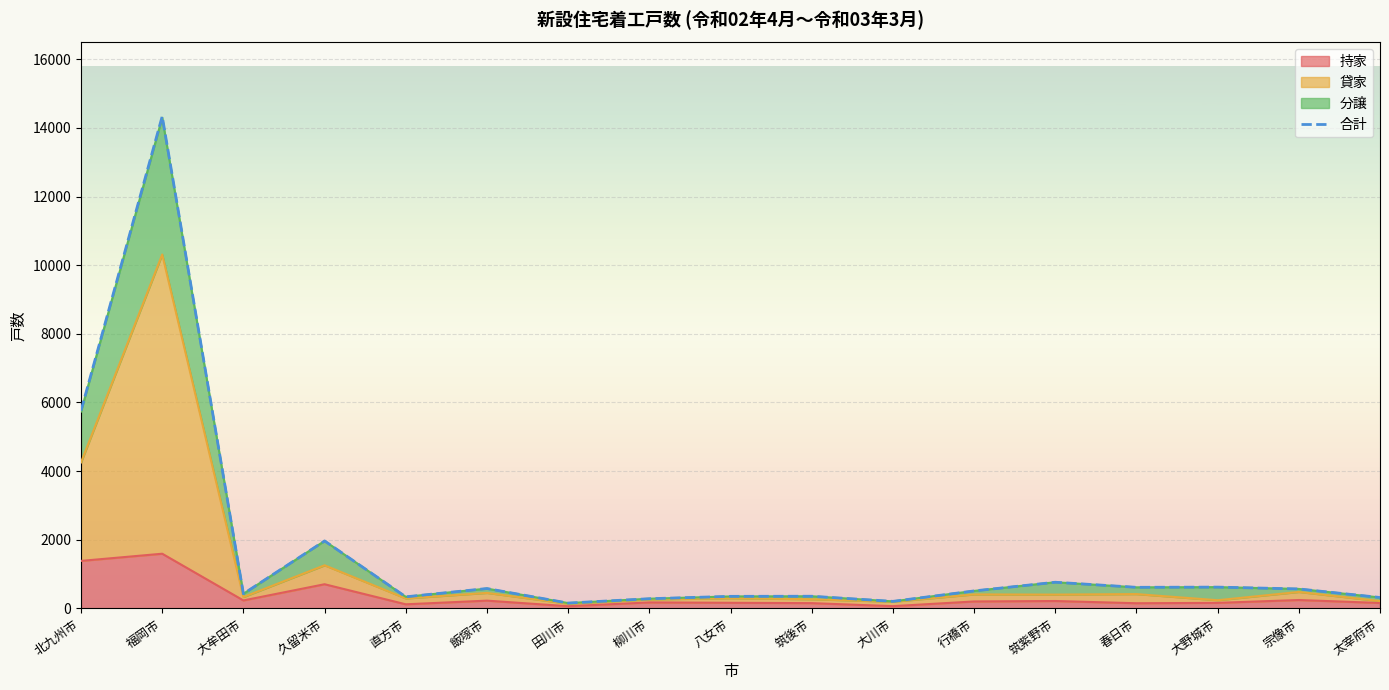

How many interior local valleys (lower than both neighbors) does the data have?

5